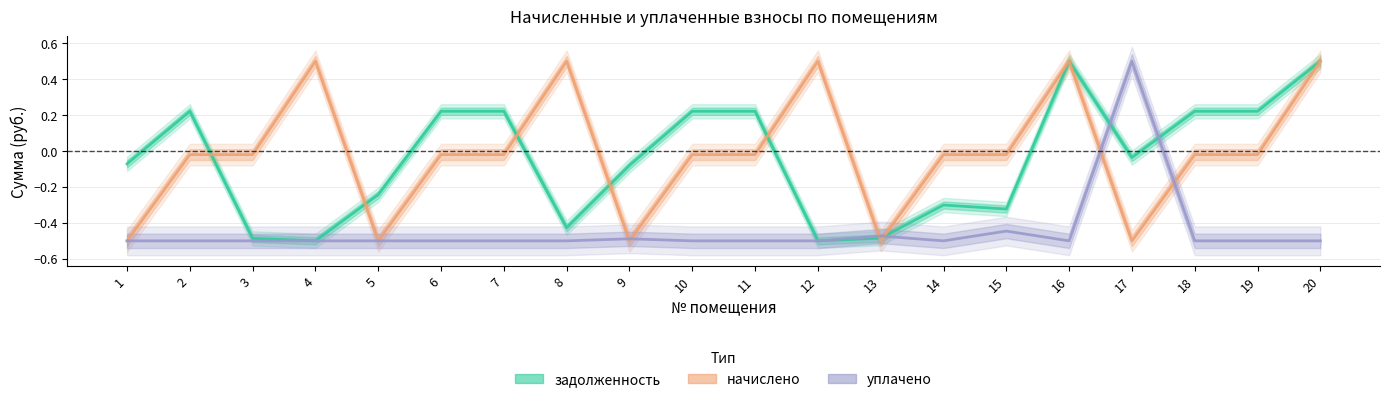

Reading right to left, what are all the values shown in this chart?

задолженность: 0.5	0.2	0.2	-0.0	0.5	-0.3	-0.3	-0.5	-0.5	0.2	0.2	-0.1	-0.4	0.2	0.2	-0.2	-0.5	-0.5	0.2	-0.1
начислено: 0.5	-0.0	-0.0	-0.5	0.5	-0.0	-0.0	-0.5	0.5	-0.0	-0.0	-0.5	0.5	-0.0	-0.0	-0.5	0.5	-0.0	-0.0	-0.5
уплачено: -0.5	-0.5	-0.5	0.5	-0.5	-0.4	-0.5	-0.5	-0.5	-0.5	-0.5	-0.5	-0.5	-0.5	-0.5	-0.5	-0.5	-0.5	-0.5	-0.5